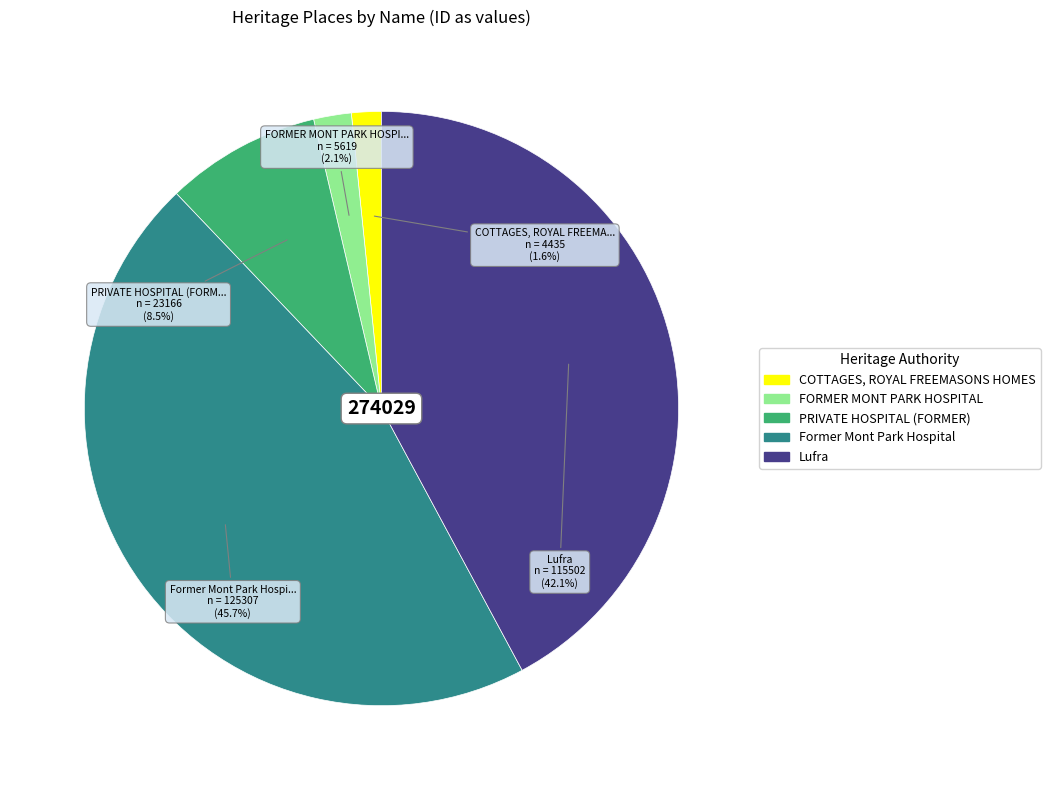

Which slice is the largest?

Former Mont Park Hospital